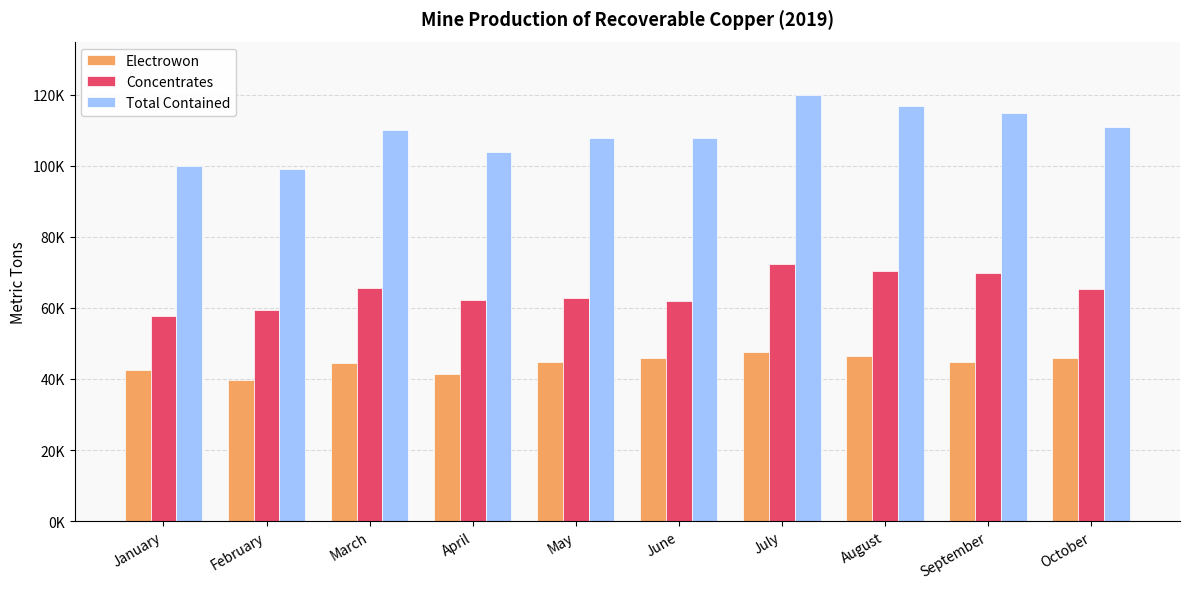

What are all the series names shown in the legend?

Electrowon, Concentrates, Total Contained